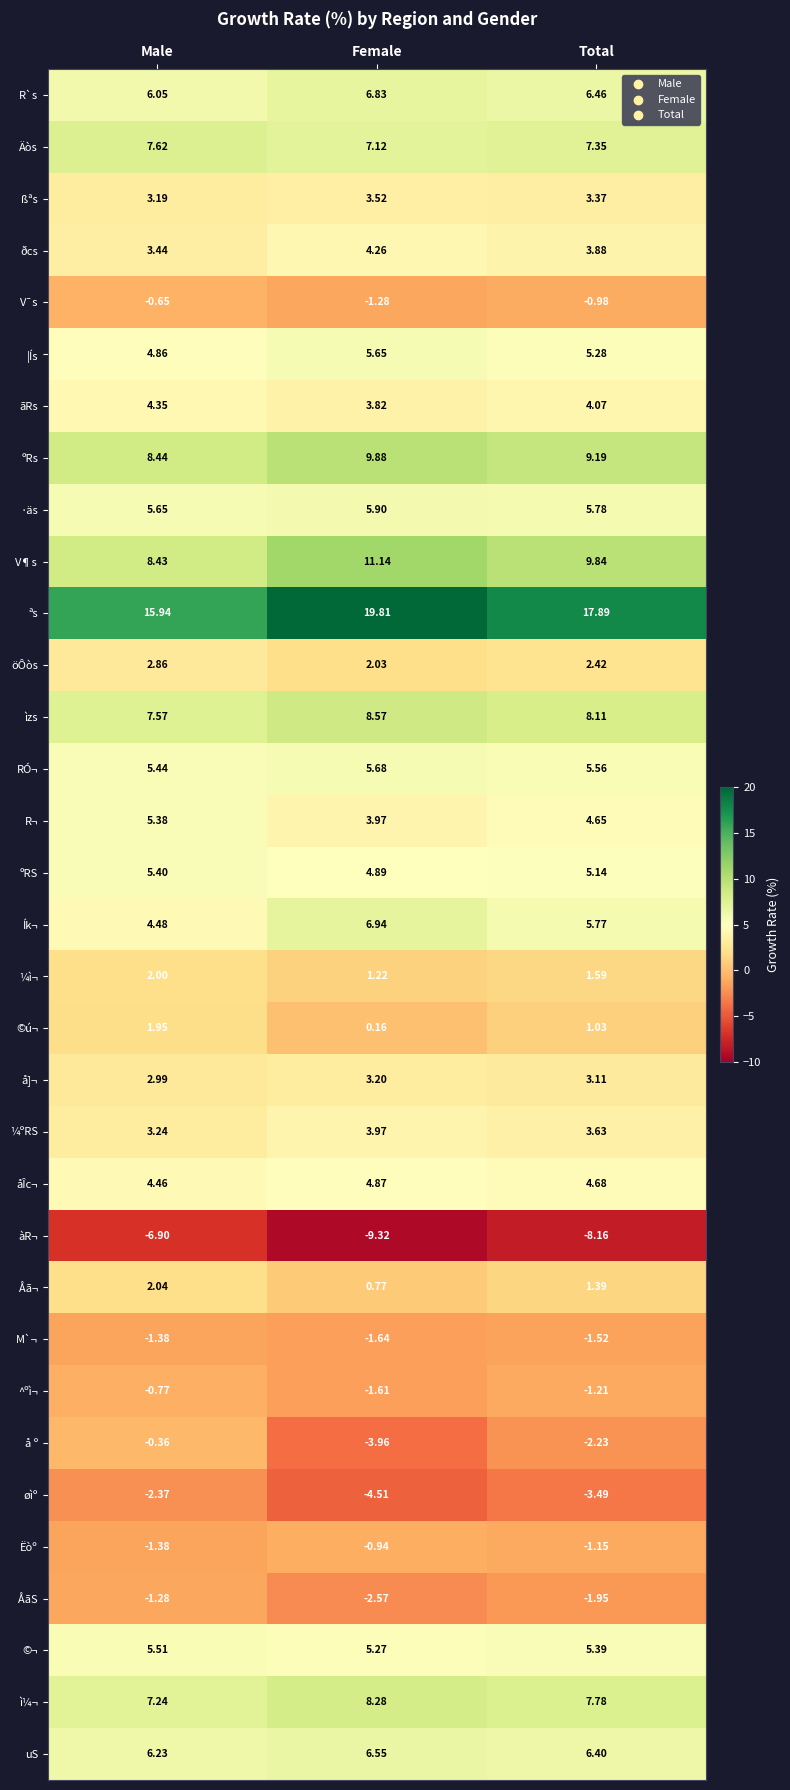

At how many categories does at least one series exceed 4?

3